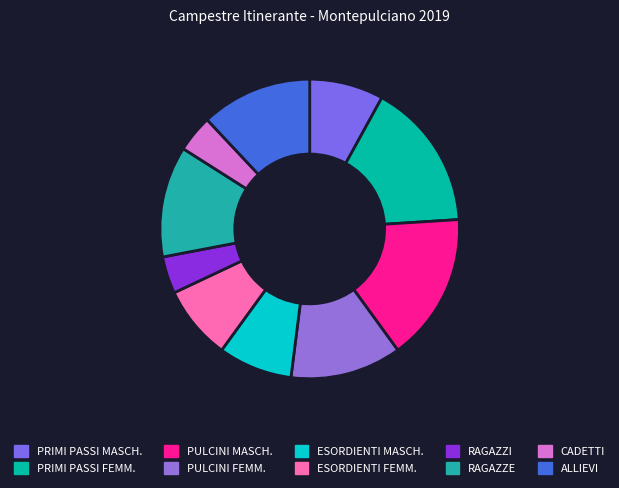

How much of the chart is everything except ESORDIENTI MASCH.?

92.0%